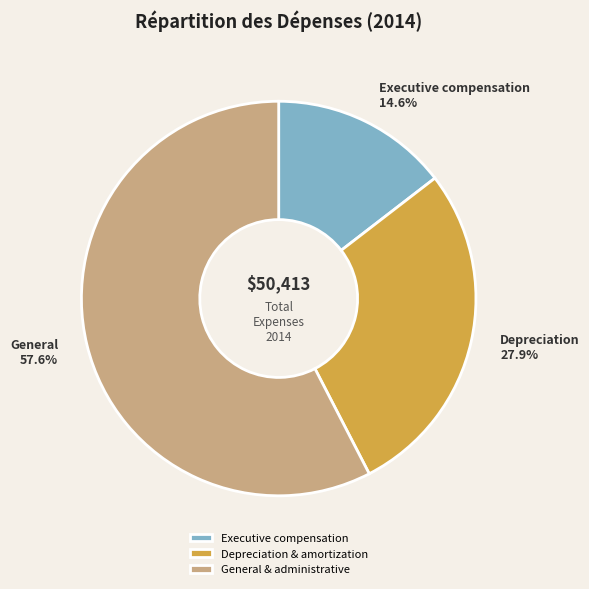

Rank the categories by value from highest to lowest.

General & administrative, Depreciation & amortization, Executive compensation